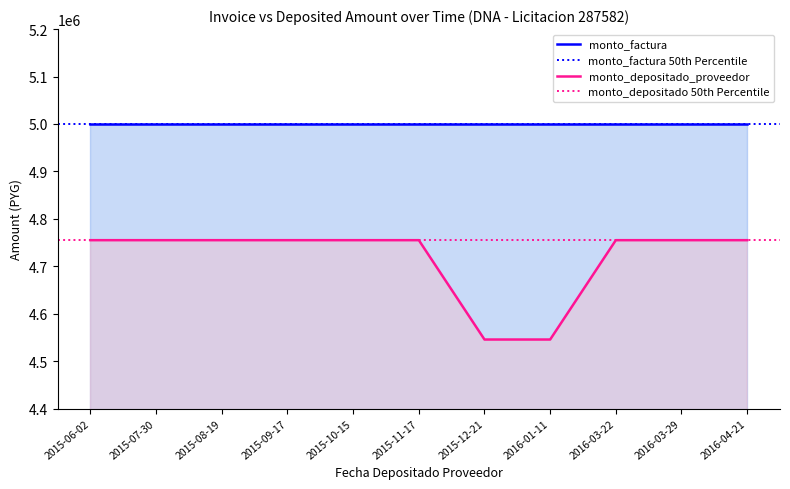

The monto_depositado 50th Percentile series shows 4754909 at 2015-06-02. True or false?

True